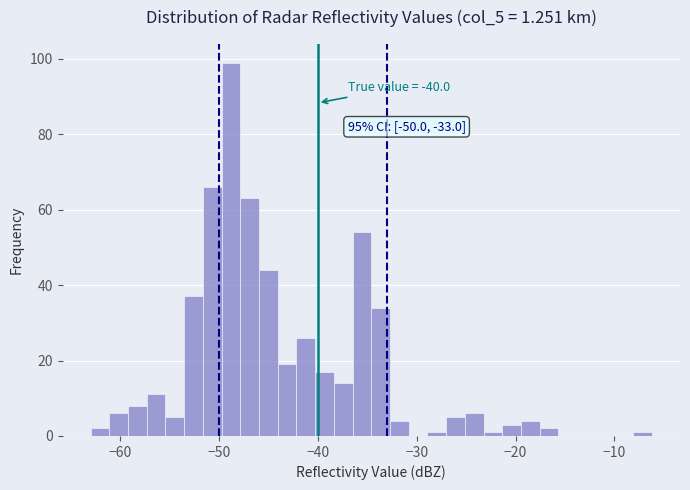

Read against the x-axis, roughly where is the centre of the tallest bar?

-49